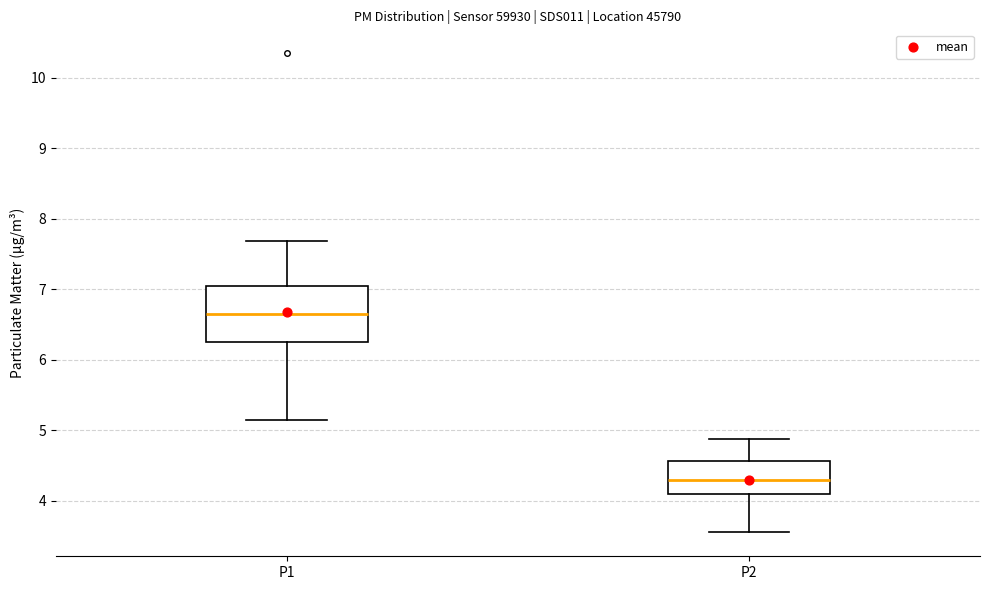

Reading left to right, read every box against the y-axis: the position of its median line, the range the box covers, and the ends of its whiskers. The values are not printed on the chart, so give them approximately, as read against the axis.

P1: median 6.7, box 6.3 to 7.0, whiskers 5.2 to 7.7
P2: median 4.3, box 4.1 to 4.6, whiskers 3.6 to 4.9